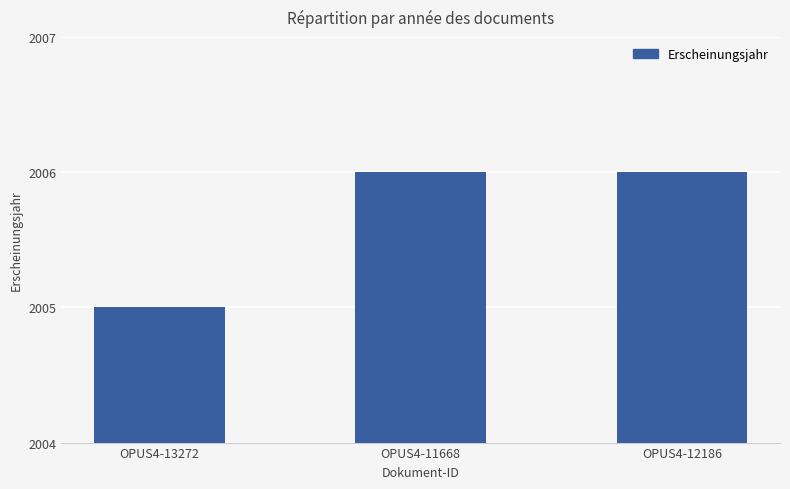

What position from the left is OPUS4-13272?

1